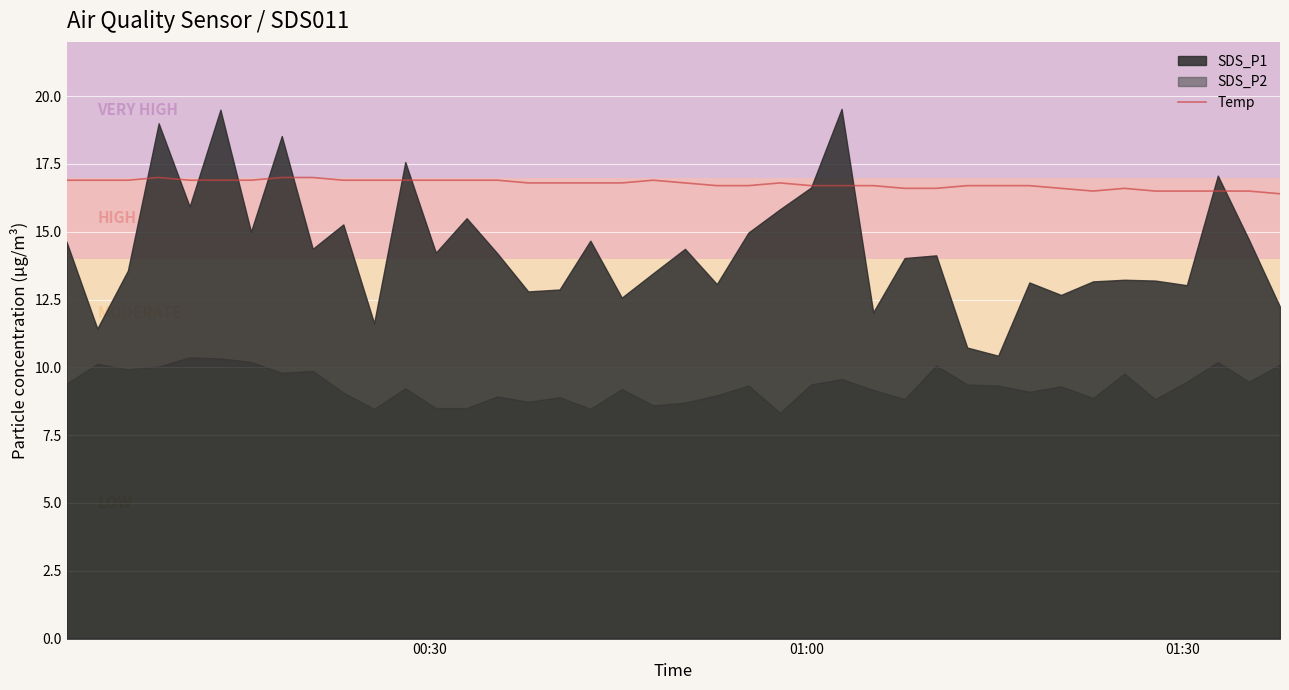

What is the maximum value for Temp?

17.0